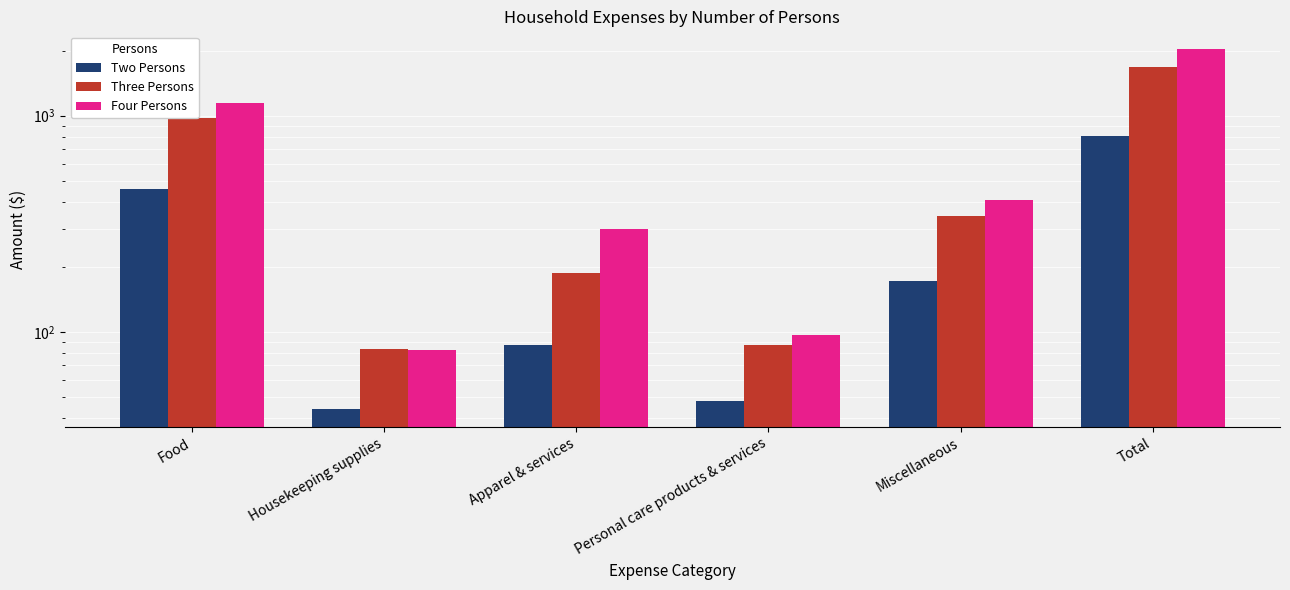

What is the sum of the Three Persons values at Housekeeping supplies and Total?

1760